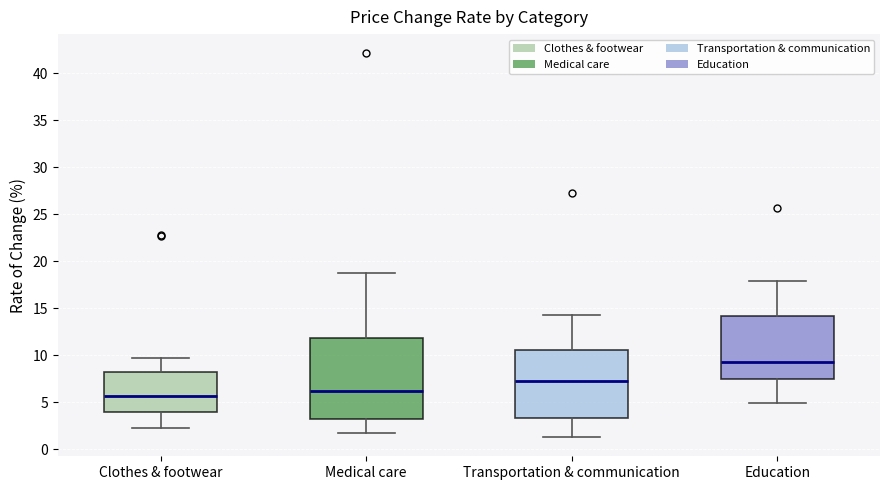

Reading left to right, read every box against the y-axis: the position of its median line, the range the box covers, and the ends of its whiskers. The values are not printed on the chart, so give them approximately, as read against the axis.

Clothes & footwear: median 5.5, box 4.0 to 8.0, whiskers 2.5 to 9.5
Medical care: median 6.0, box 3.0 to 12.0, whiskers 1.5 to 18.5
Transportation & communication: median 7.5, box 3.5 to 10.5, whiskers 1.5 to 14.5
Education: median 9.5, box 7.5 to 14.0, whiskers 5.0 to 18.0